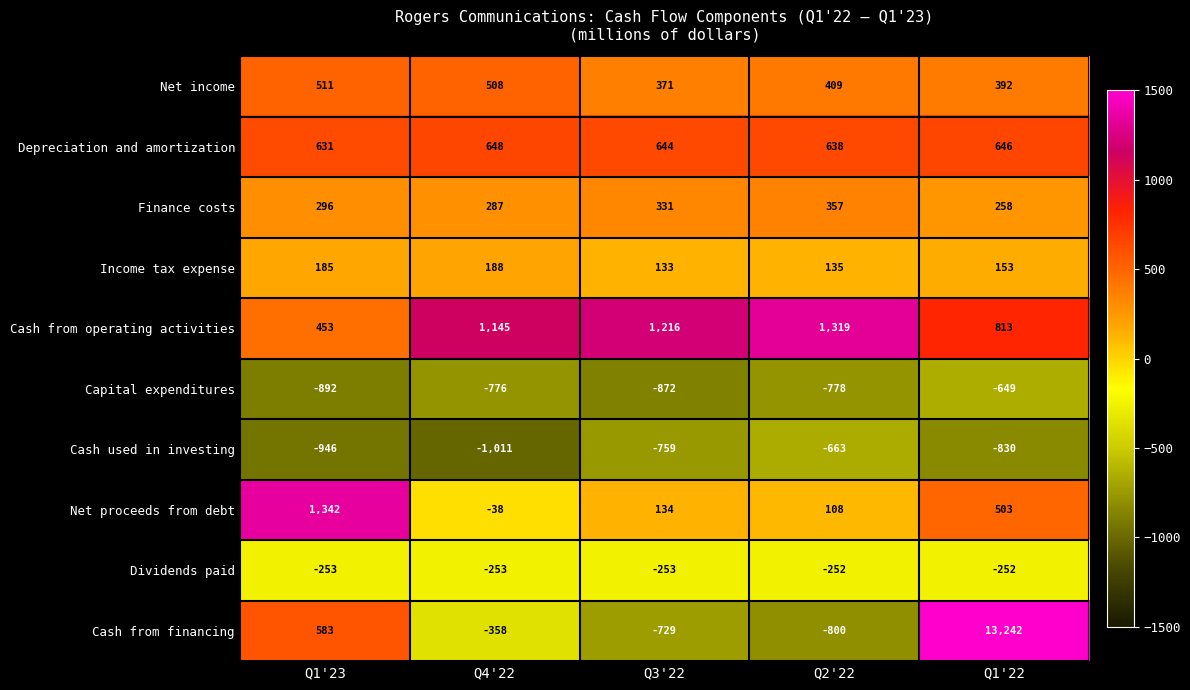

Which series has the widest spread of values?

Cash from financing